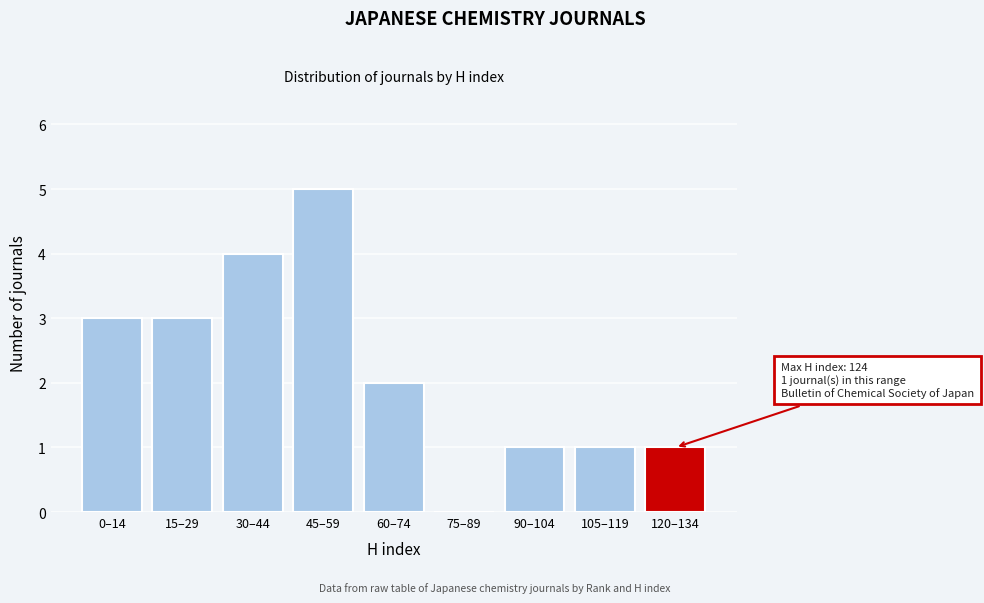

Reading left to right, list all the values displayed in this chart.

0–14=3	15–29=3	30–44=4	45–59=5	60–74=2	75–89=0	90–104=1	105–119=1	120–134=1